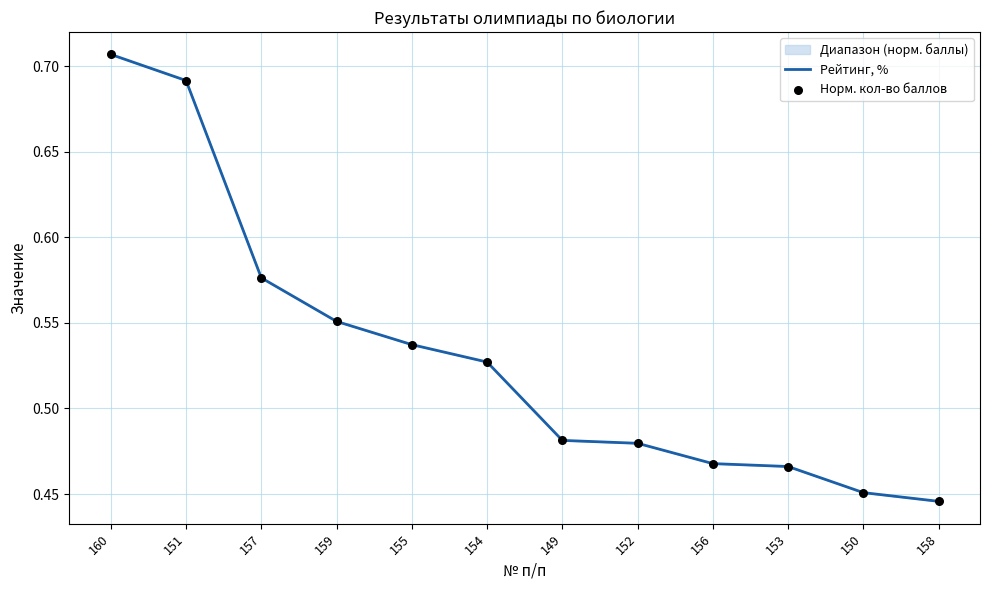

Which series reaches the maximum Y coordinate?

Рейтинг, %